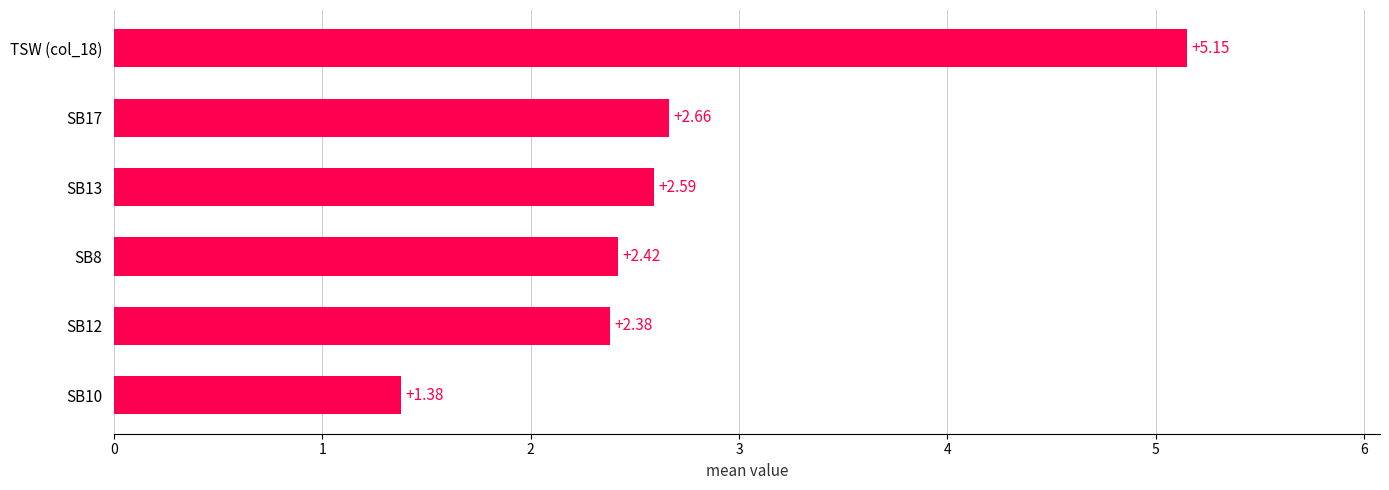

Rank the categories by value from highest to lowest.

TSW (col_18), SB17, SB13, SB8, SB12, SB10